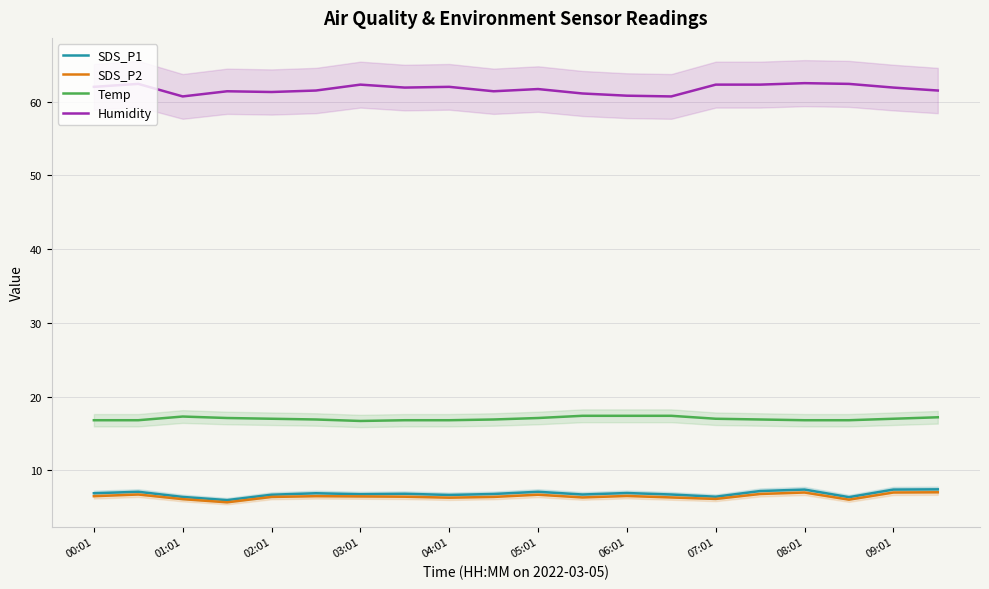

What is the spread (max minus min) of values at 15?

55.5